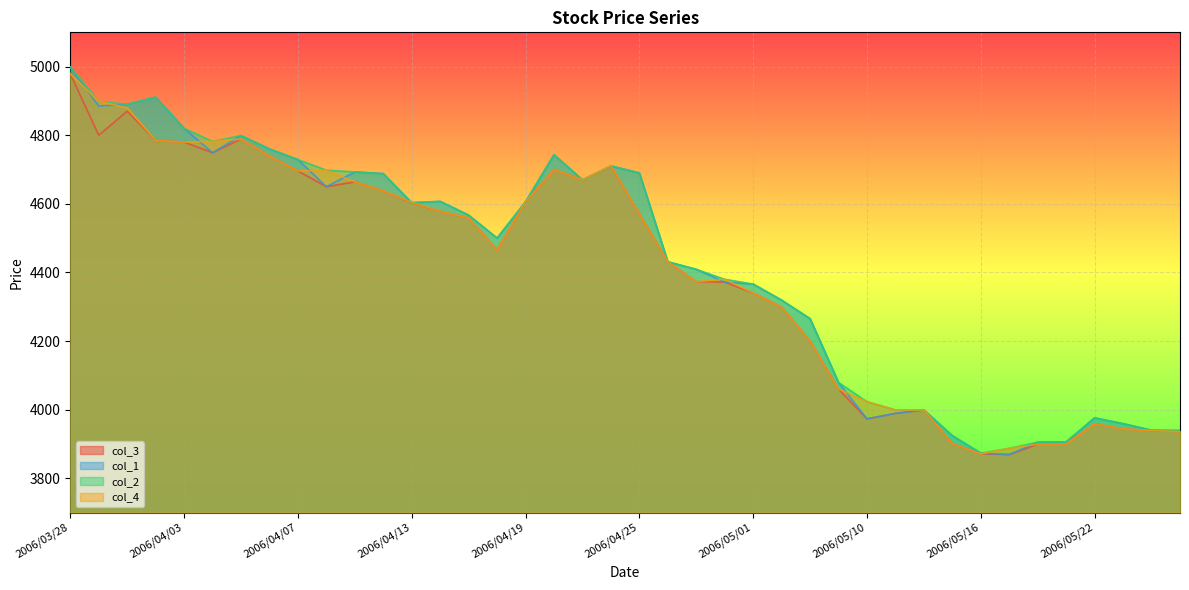

What is the difference between the maximum and minimum values in the col_2 series?

1126